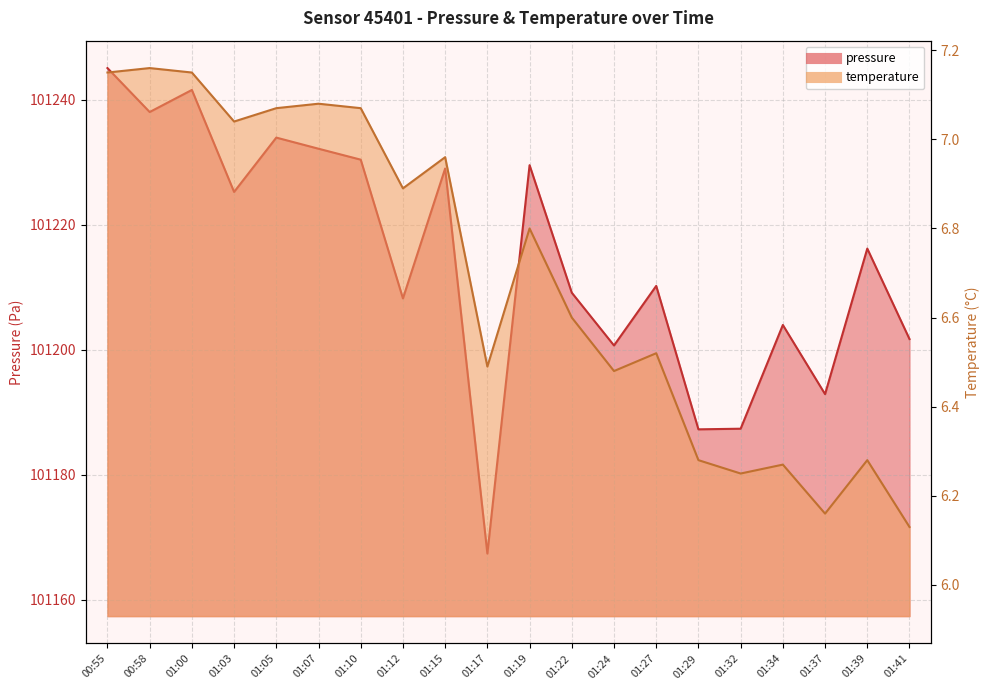

Reading left to right, transcribe all the data shown in this chart.

pressure: 00:55=101245.1	00:58=101238.0	01:00=101241.6	01:03=101225.2	01:05=101233.9	01:07=101232.2	01:10=101230.4	01:12=101208.2	01:15=101229.0	01:17=101167.4	01:19=101229.5	01:22=101209.1	01:24=101200.7	01:27=101210.2	01:29=101187.3	01:32=101187.4	01:34=101204.0	01:37=101192.9	01:39=101216.2	01:41=101201.7
temperature: 00:55=7.2	00:58=7.2	01:00=7.2	01:03=7.0	01:05=7.1	01:07=7.1	01:10=7.1	01:12=6.9	01:15=7.0	01:17=6.5	01:19=6.8	01:22=6.6	01:24=6.5	01:27=6.5	01:29=6.3	01:32=6.2	01:34=6.3	01:37=6.2	01:39=6.3	01:41=6.1